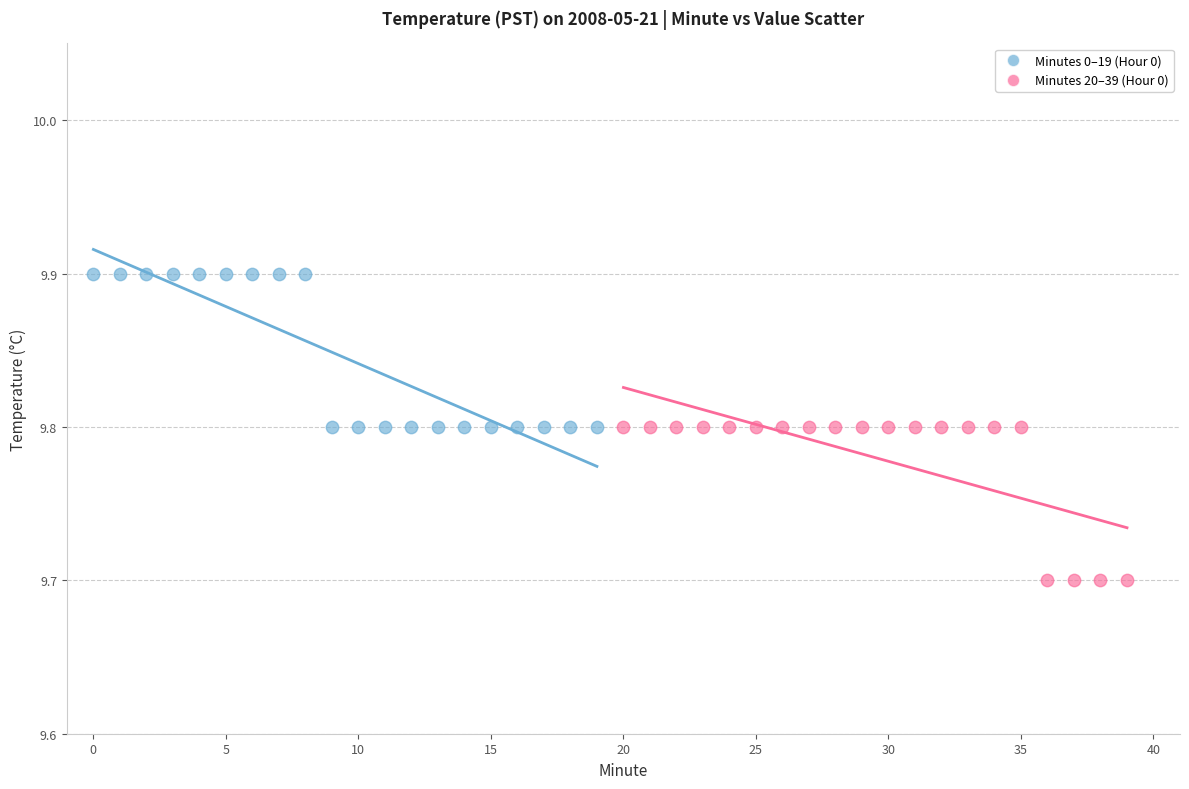

Which series contains the highest Y value?

Minutes 0–19 (Hour 0)